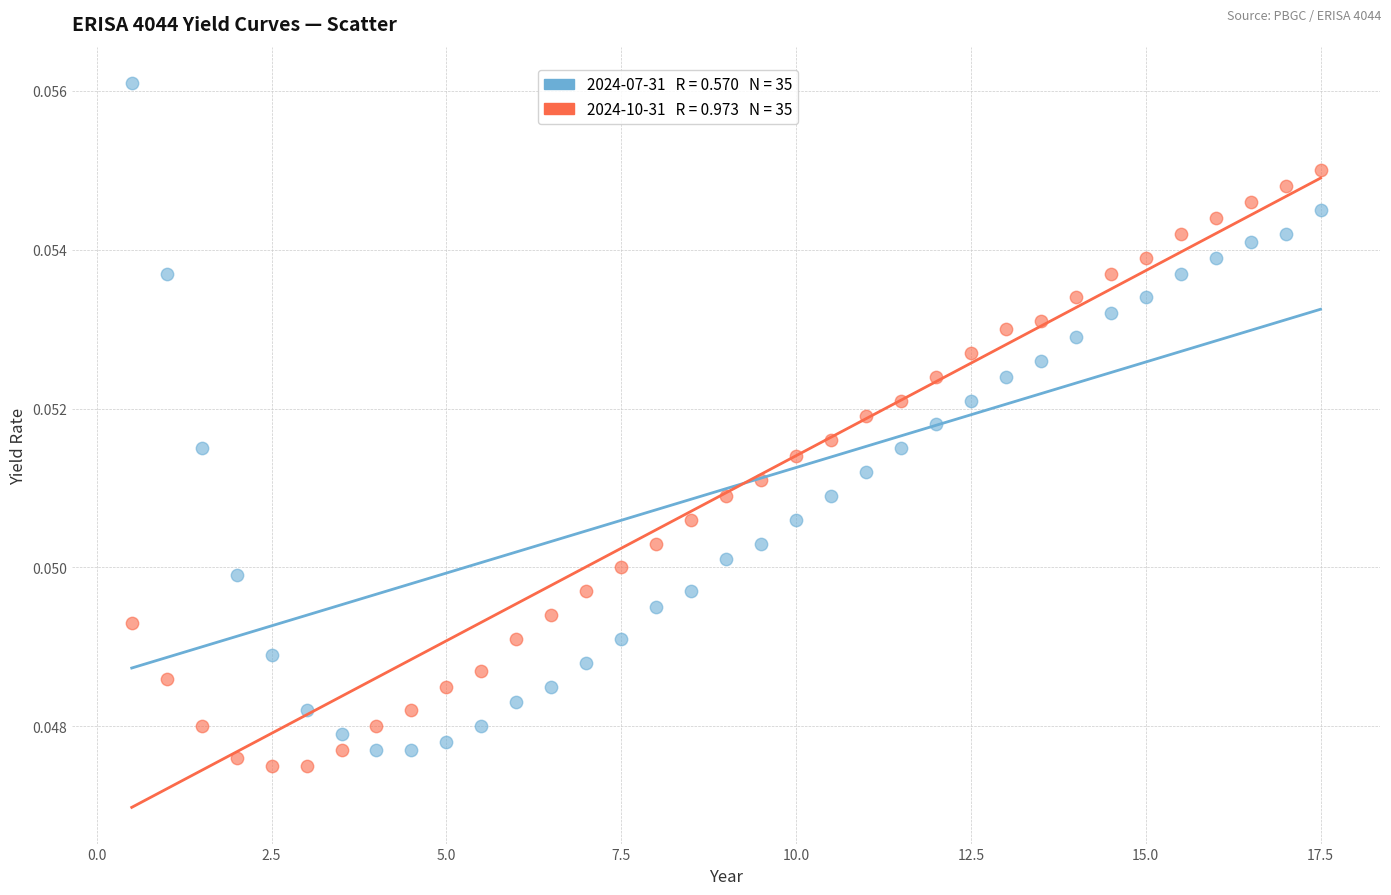

Across all data points, what is the range of X values (max minus min)?

17.0